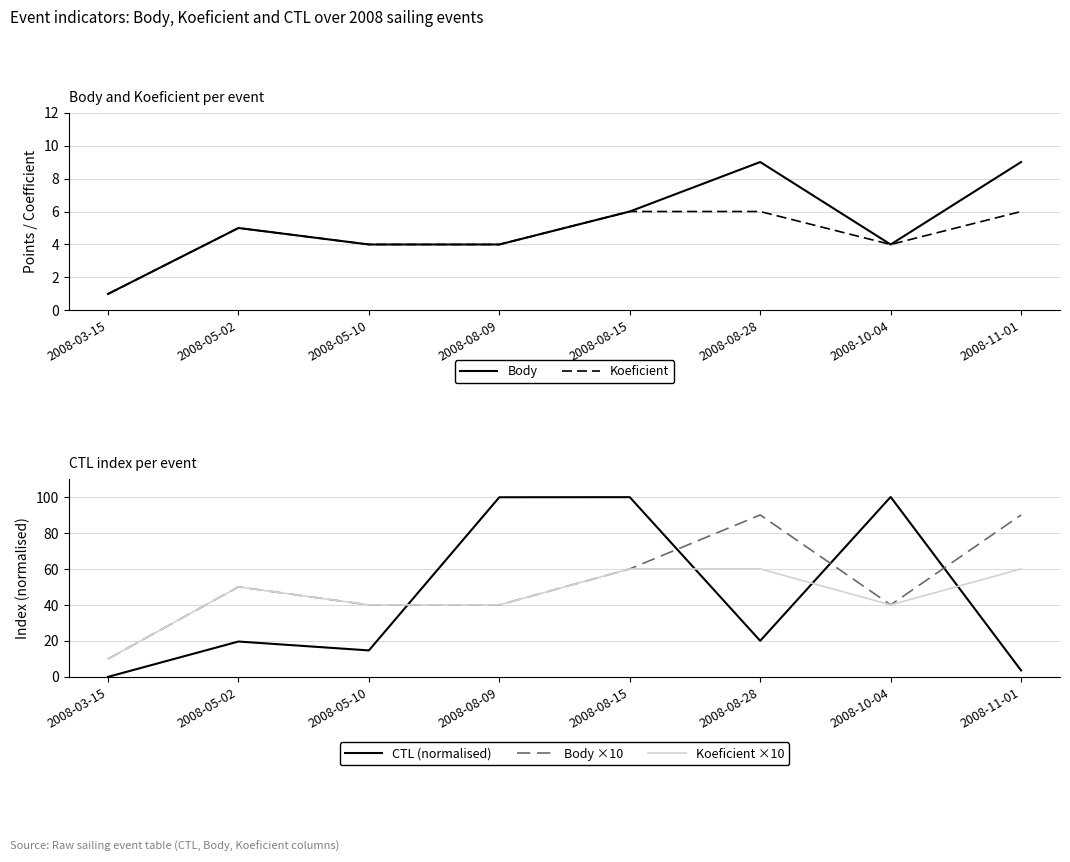

Which series has the widest spread of values?

CTL (normalised)